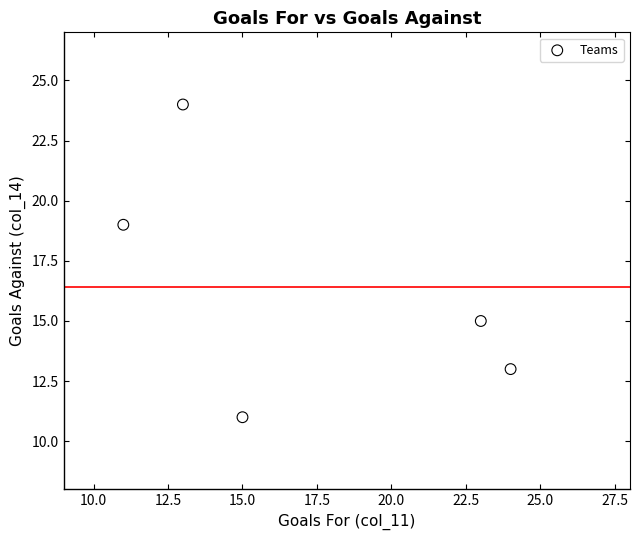

What is the average Y value?

16